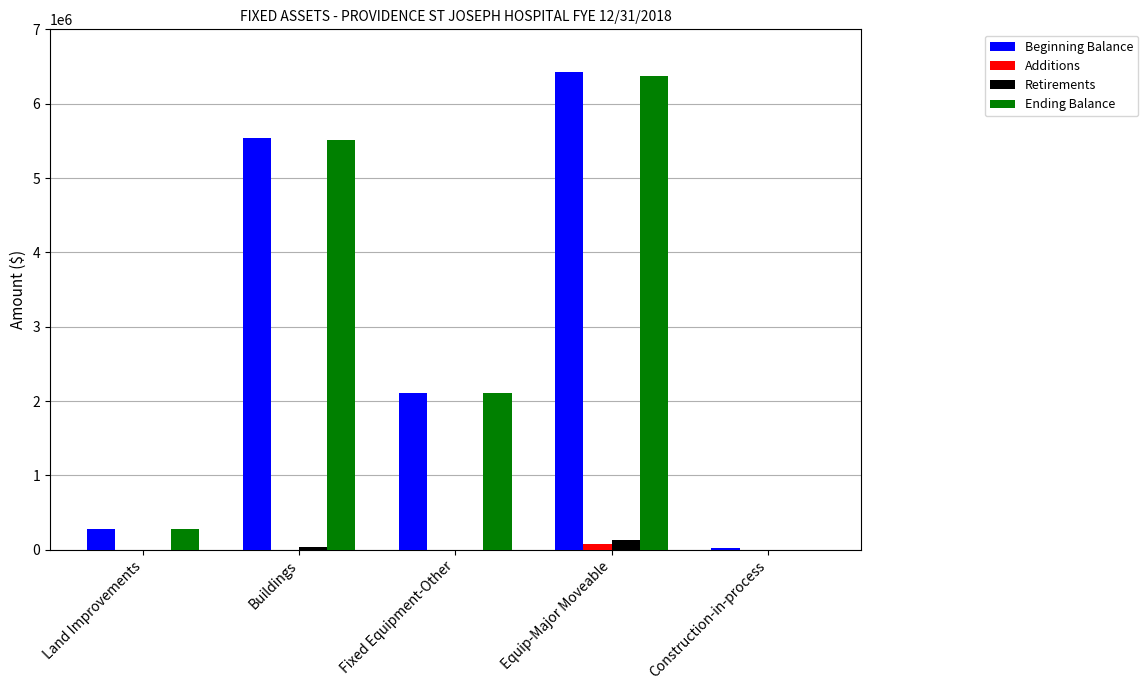

Is the value of Beginning Balance at Fixed Equipment-Other greater than the value of Ending Balance at Construction-in-process?

Yes